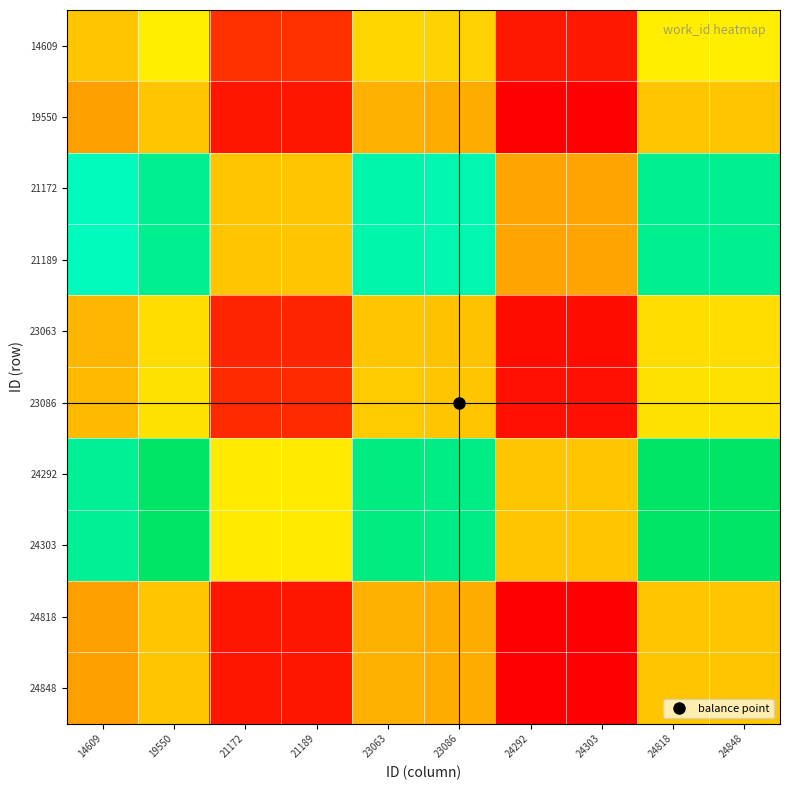

At which category is the sum across all series the highest?

19550